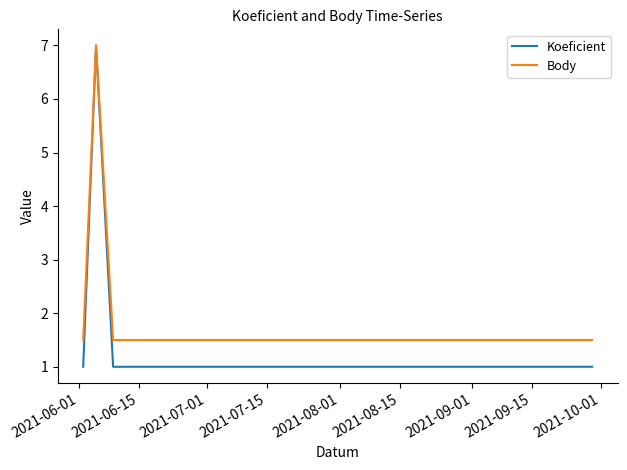

Which series has the widest spread of values?

Koeficient